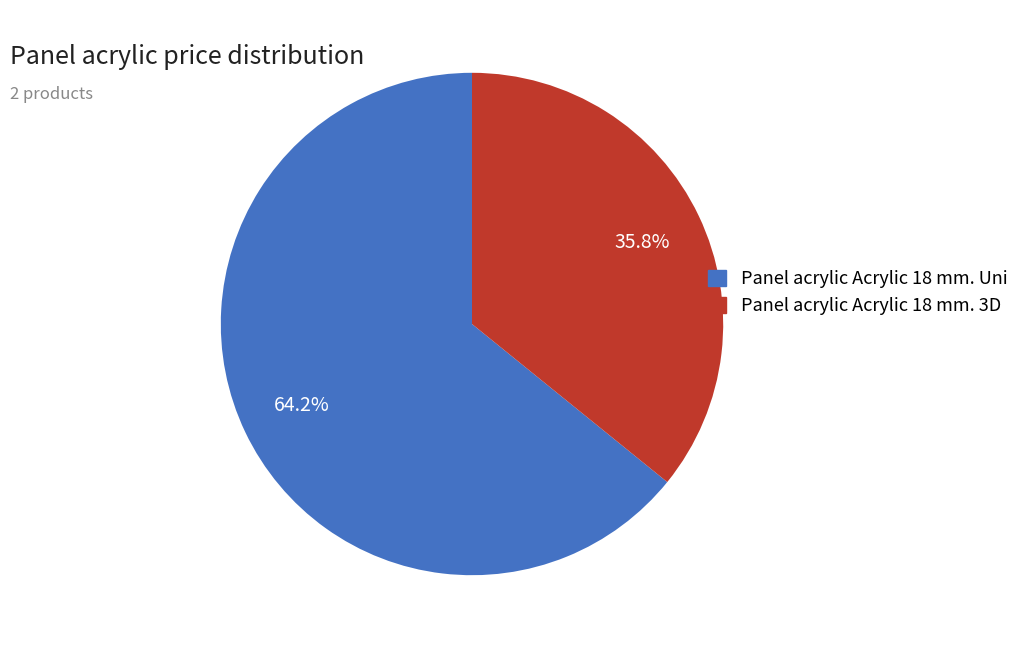

To the nearest percent, what is the combined percentage of Panel acrylic Acrylic 18 mm. Uni and Panel acrylic Acrylic 18 mm. 3D?

100%